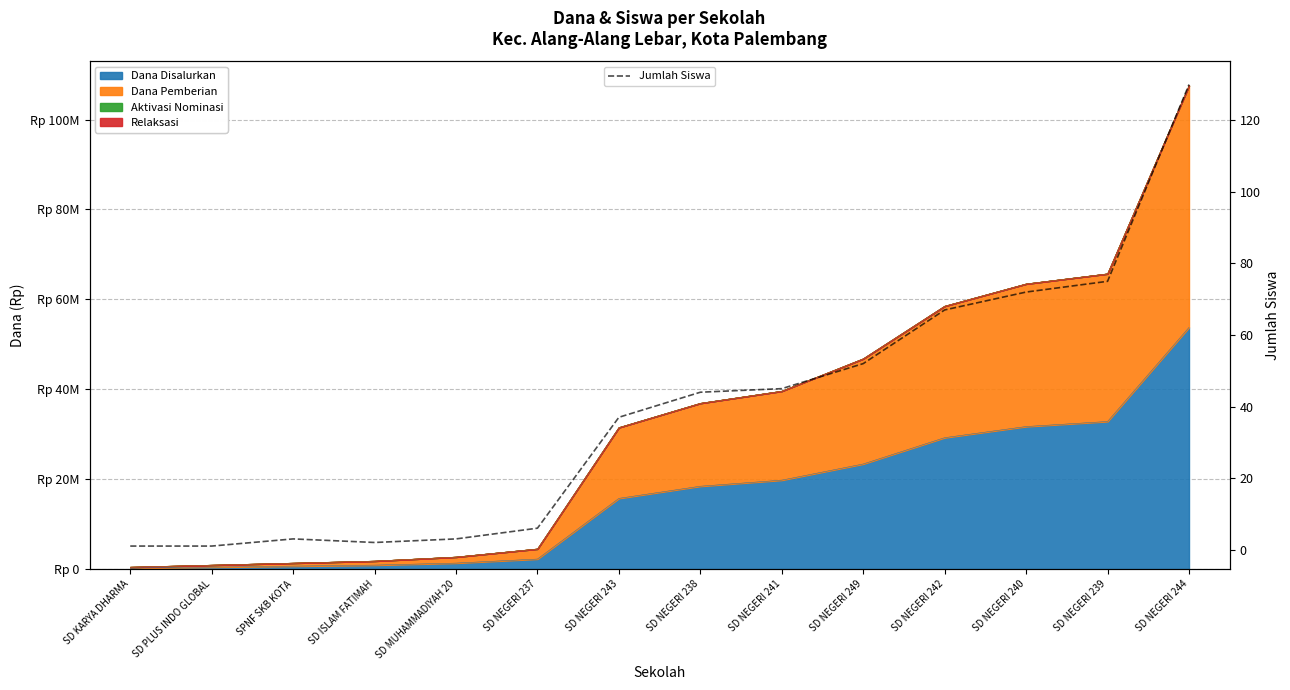

List the labels in order of value, largest first.

SD NEGERI 244, SD NEGERI 239, SD NEGERI 240, SD NEGERI 242, SD NEGERI 249, SD NEGERI 241, SD NEGERI 238, SD NEGERI 243, SD NEGERI 237, SPNF SKB KOTA, SD MUHAMMADIYAH 20, SD ISLAM FATIMAH, SD KARYA DHARMA, SD PLUS INDO GLOBAL